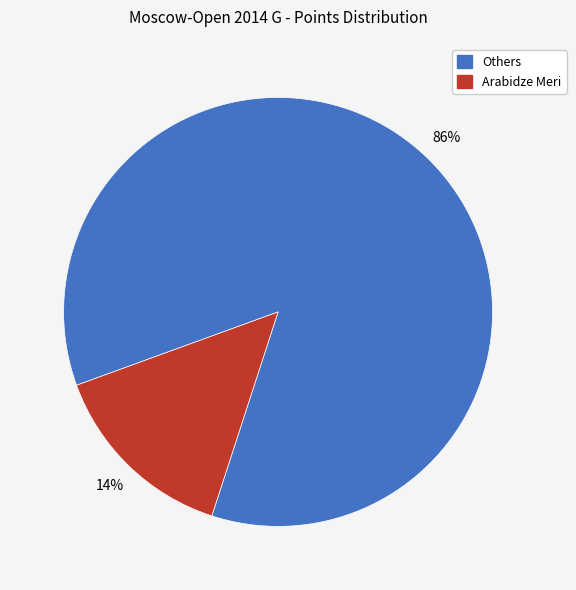

True or false: Arabidze Meri accounts for 14% of the total.

True